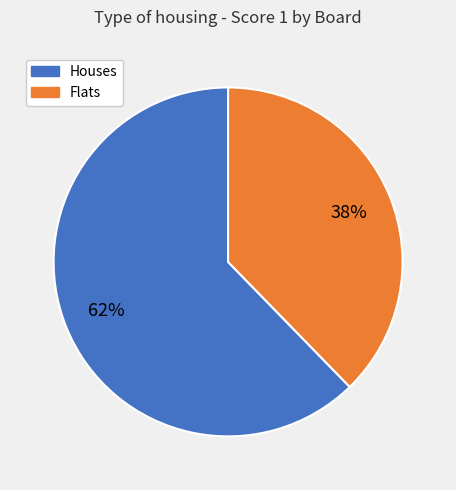

To the nearest percent, what is the average slice percentage?

50%